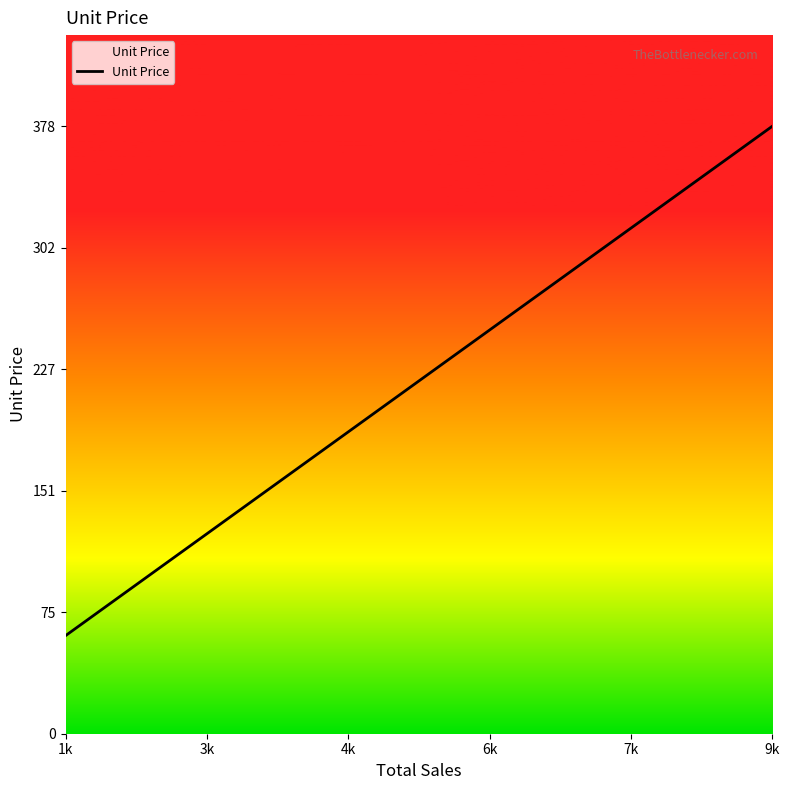

How many lines are shown in the chart?

1